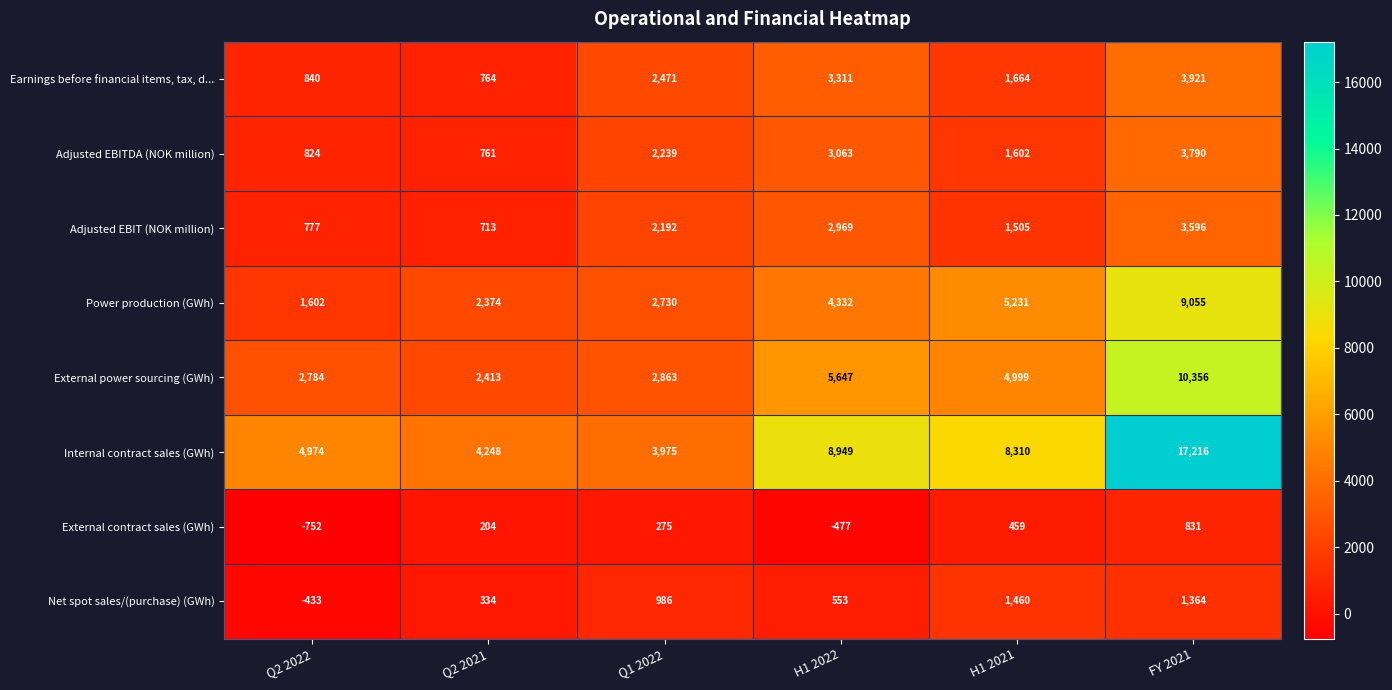

What is the difference between the second highest and minimum values in the Adjusted EBIT (NOK million) series?

2256